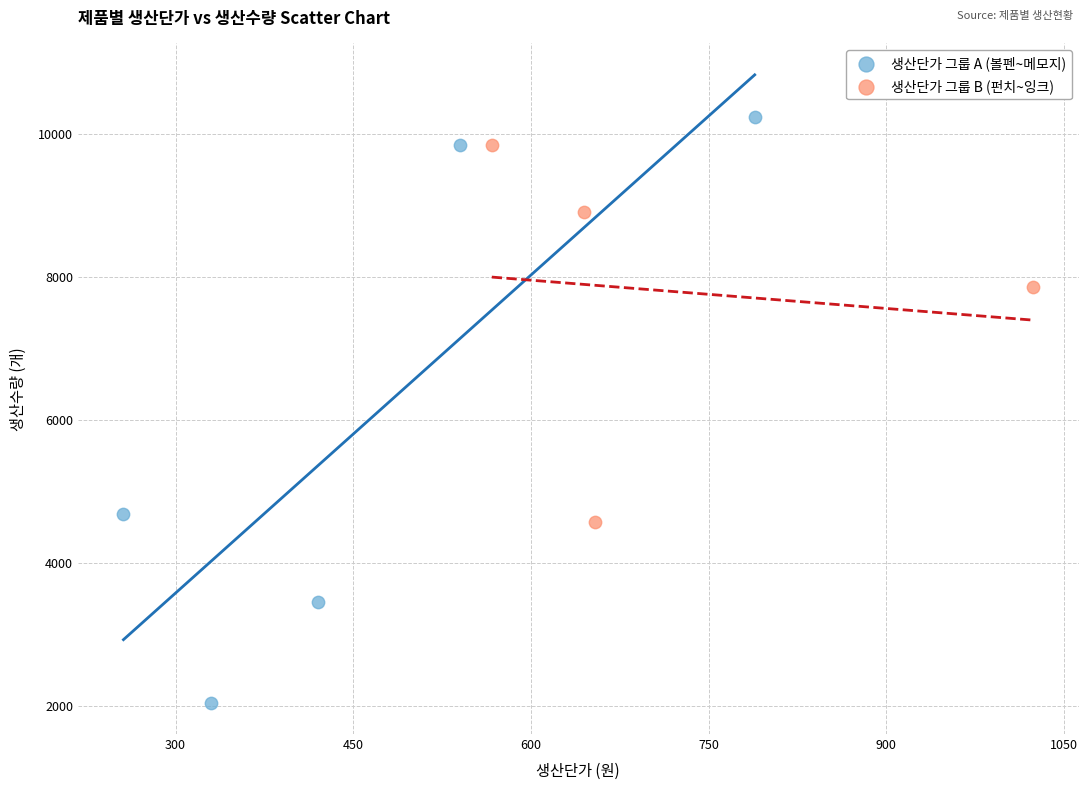

Which series contains the highest Y value?

생산단가 그룹 A (볼펜~메모지)